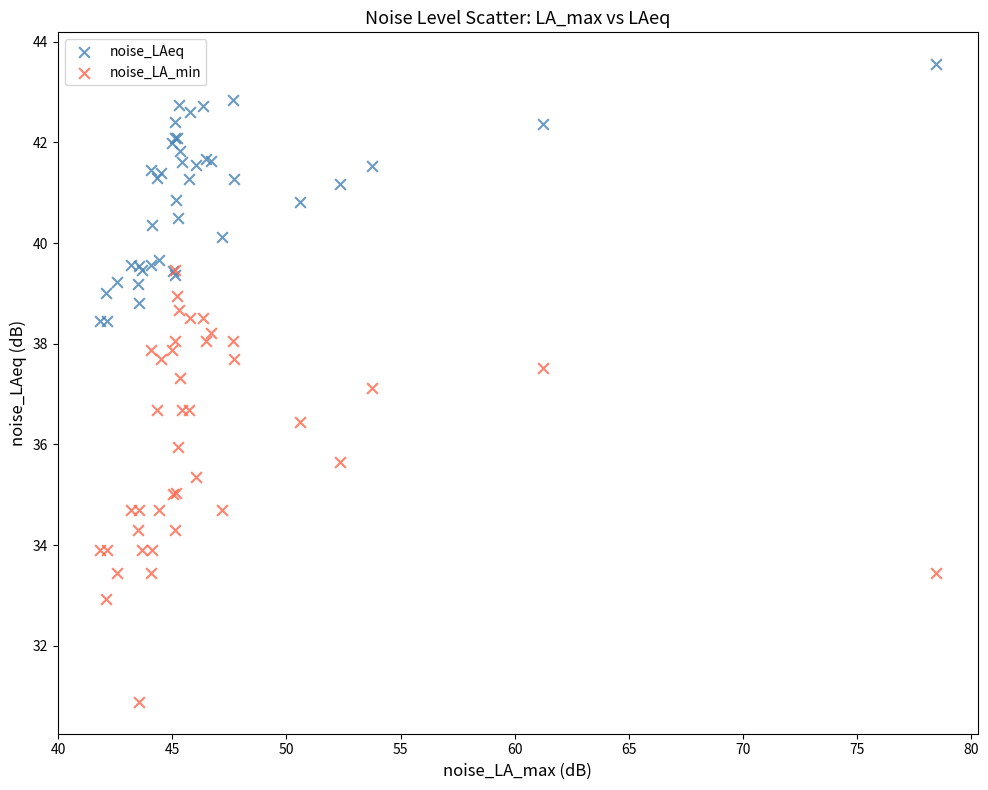

What are all the series names shown in the legend?

noise_LAeq, noise_LA_min